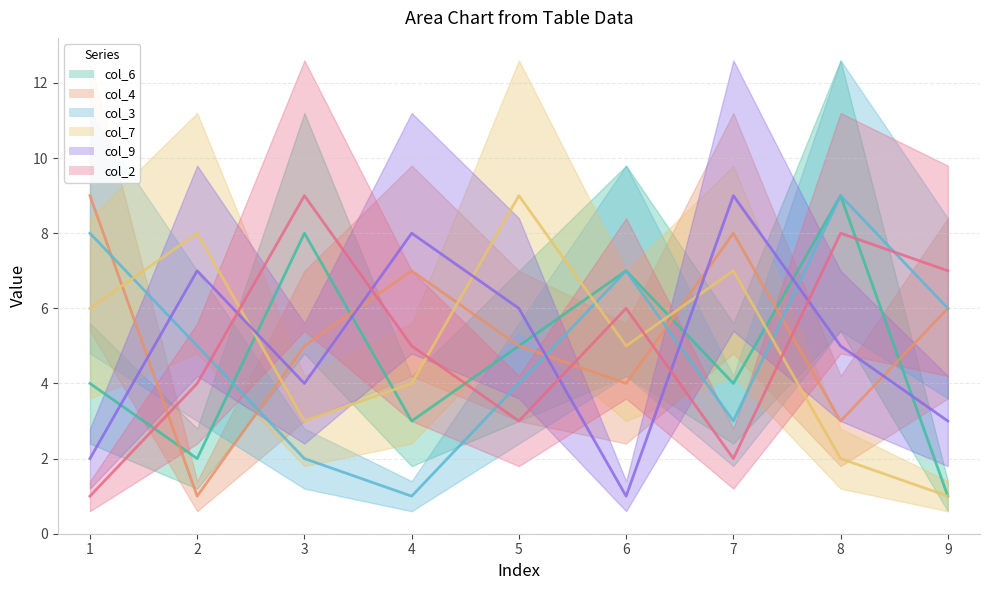

At which category does the chart reach its minimum across all series?

9